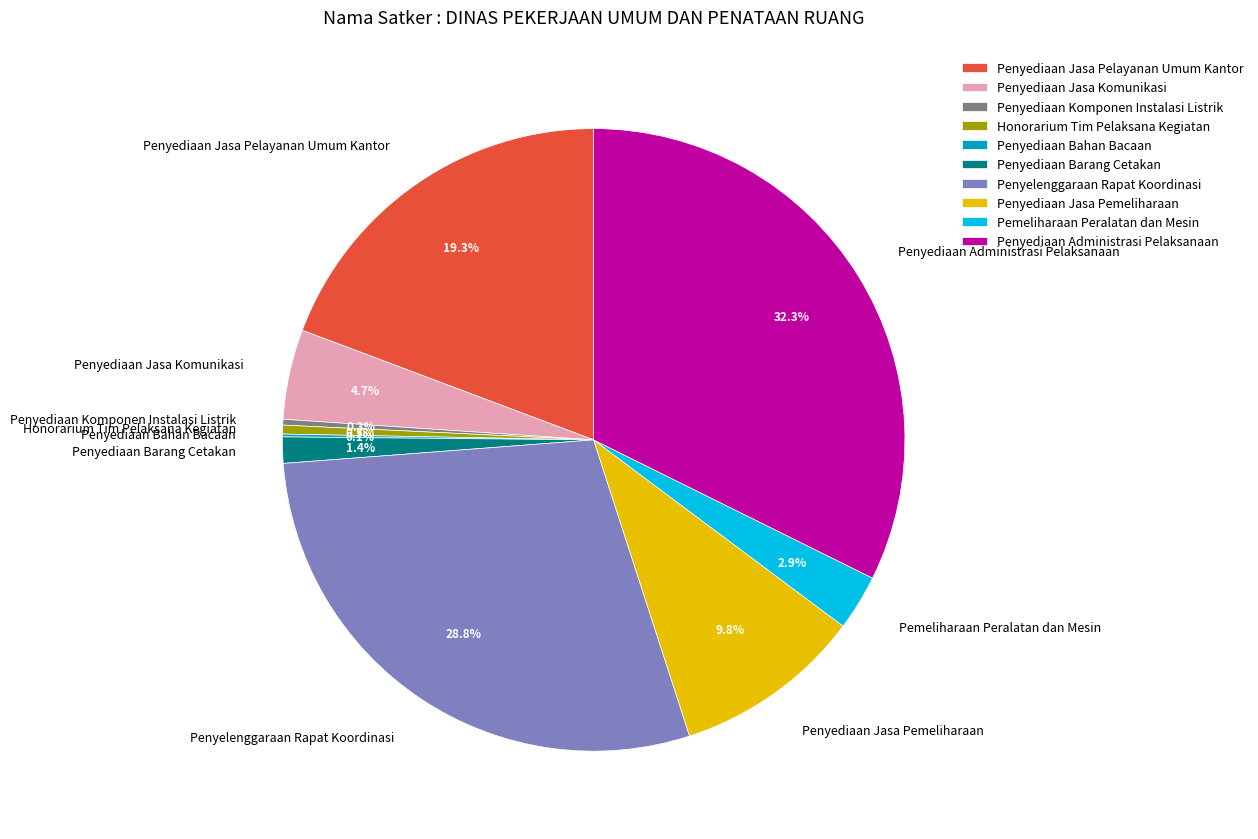

To the nearest percent, what is the difference between the Honorarium Tim Pelaksana Kegiatan and Penyediaan Jasa Pemeliharaan slice percentages?

9%